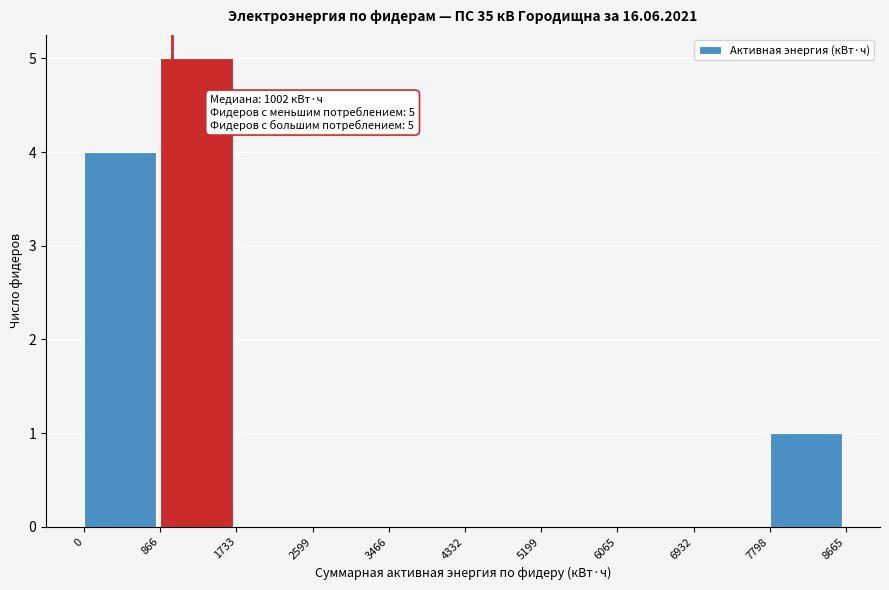

Over which range of the x-axis is the bar tallest?

866 to 1733